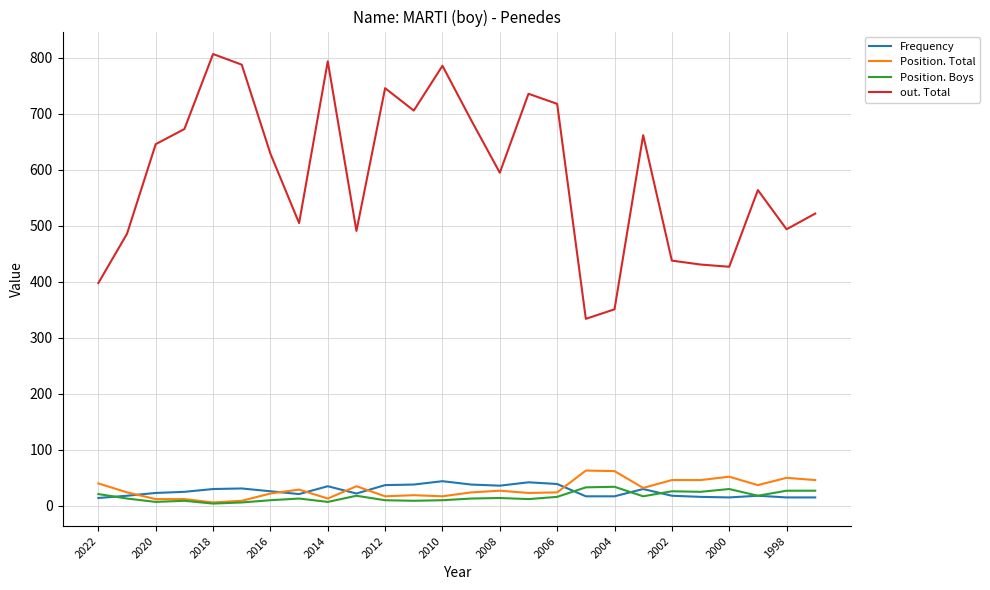

What is the greatest value displayed?

807